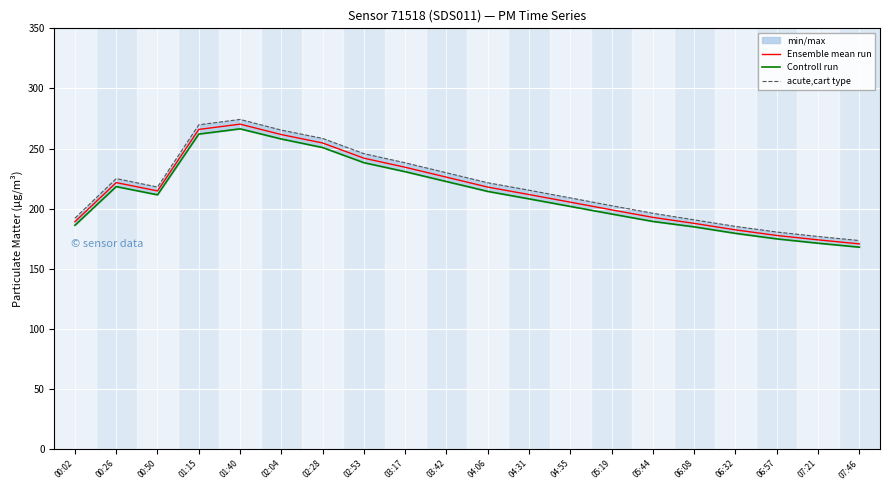

What is the spread (max minus min) of values at 03:17?

7.4